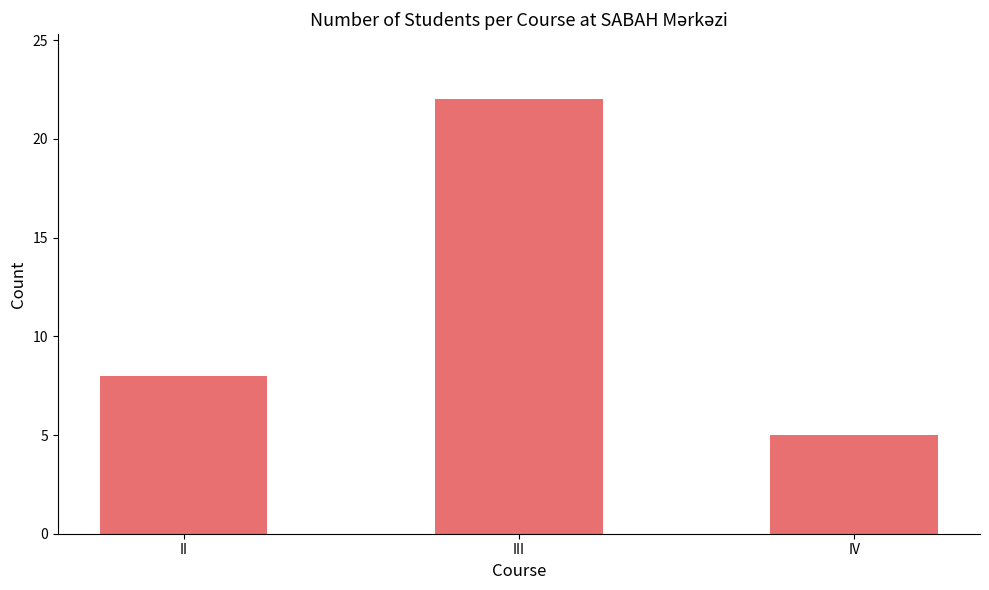

What is the value of the 2nd bar from the left?

22